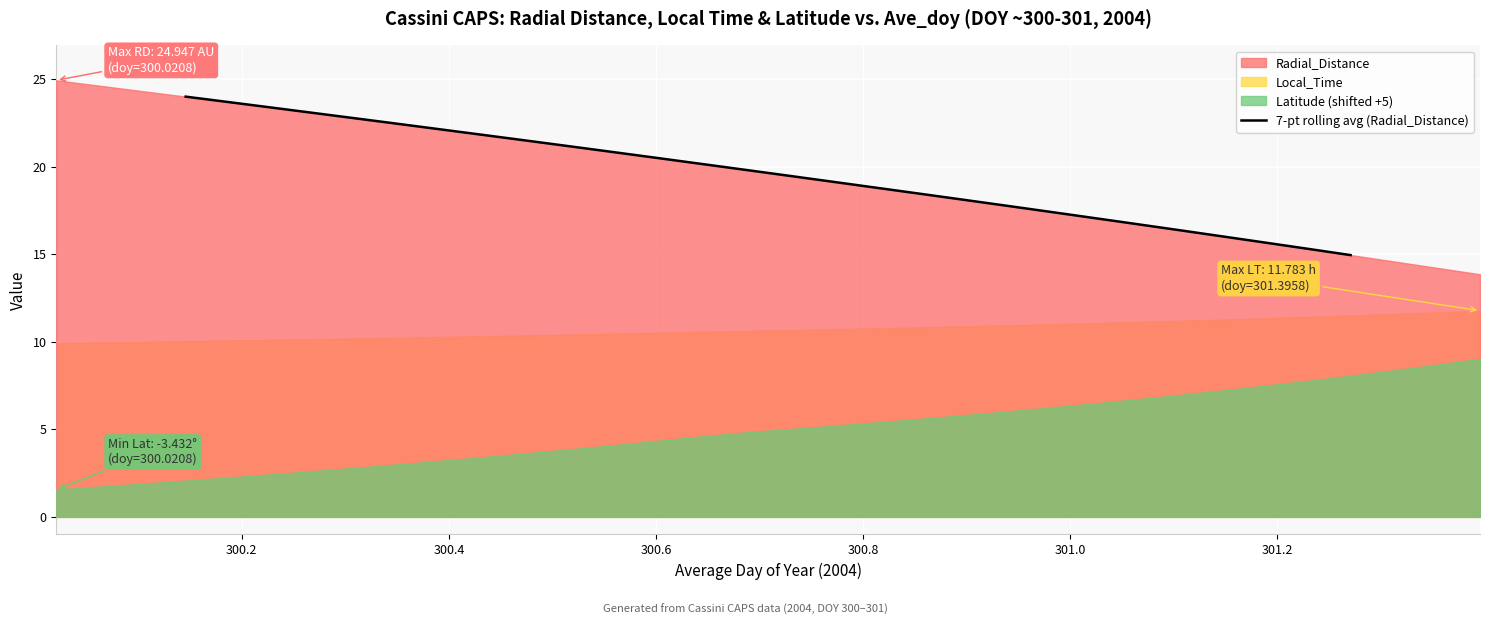

What is the maximum value for 7-pt rolling avg (Radial_Distance)?

24.0